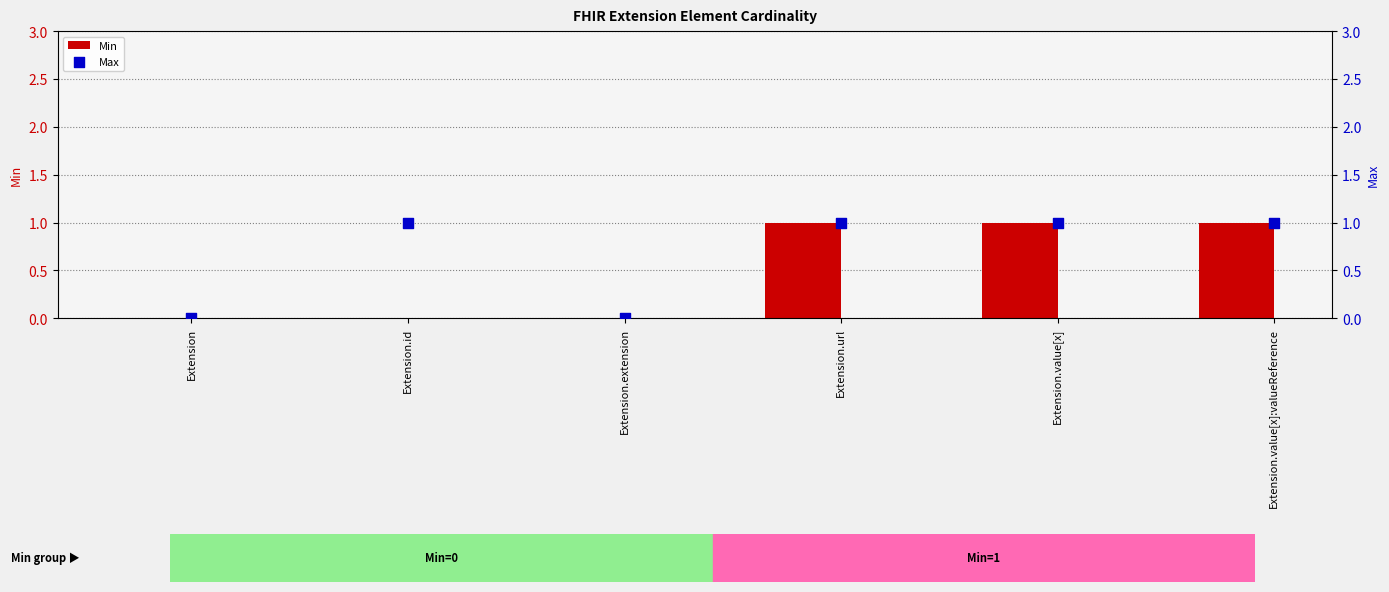

At which category is the sum across all series the highest?

Extension.url